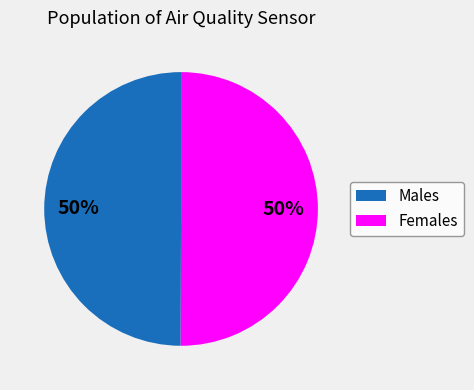

To the nearest percent, what is the average slice percentage?

50%